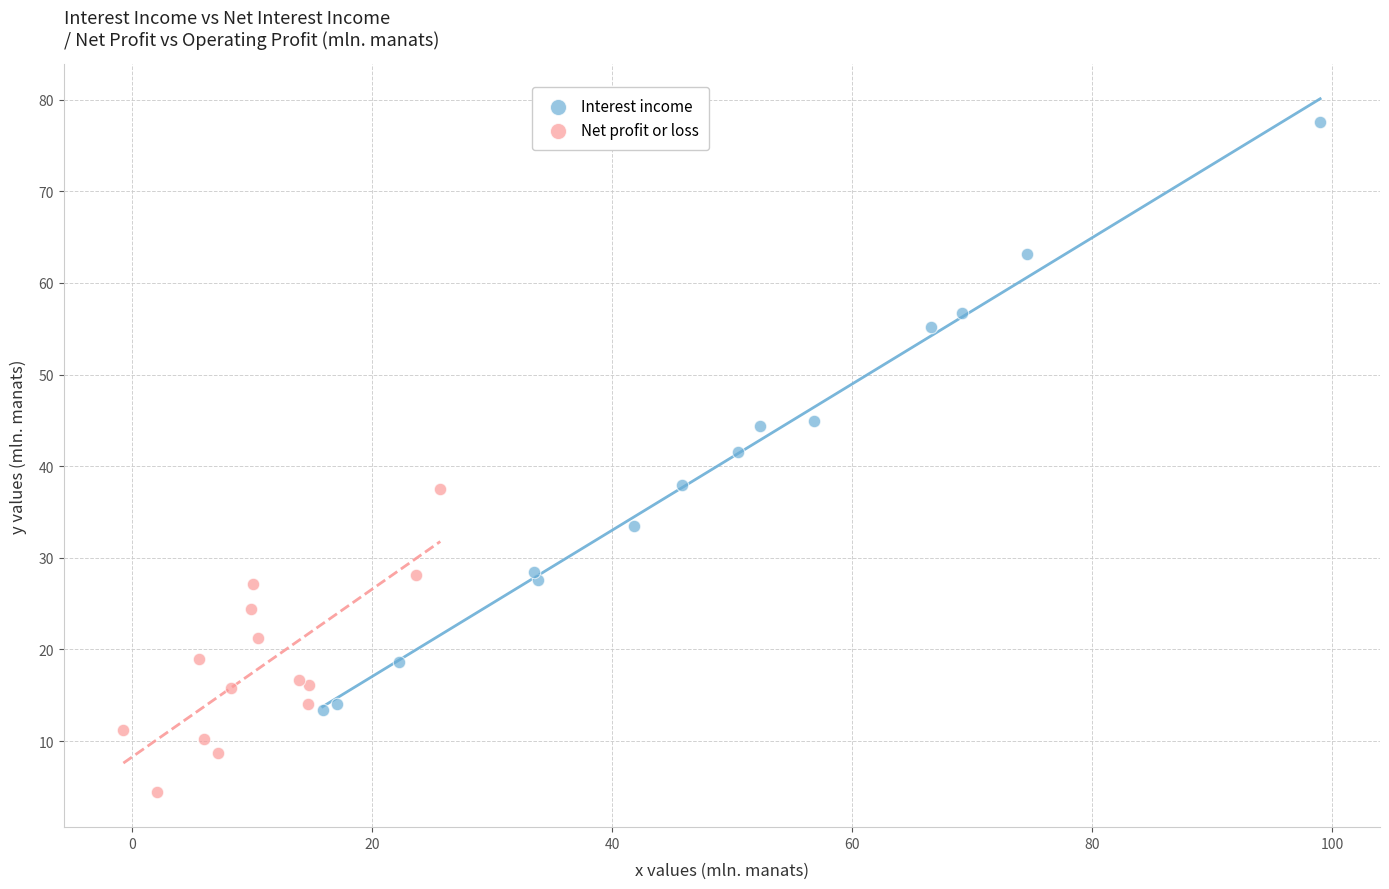

Which series reaches the minimum Y coordinate?

Net profit or loss